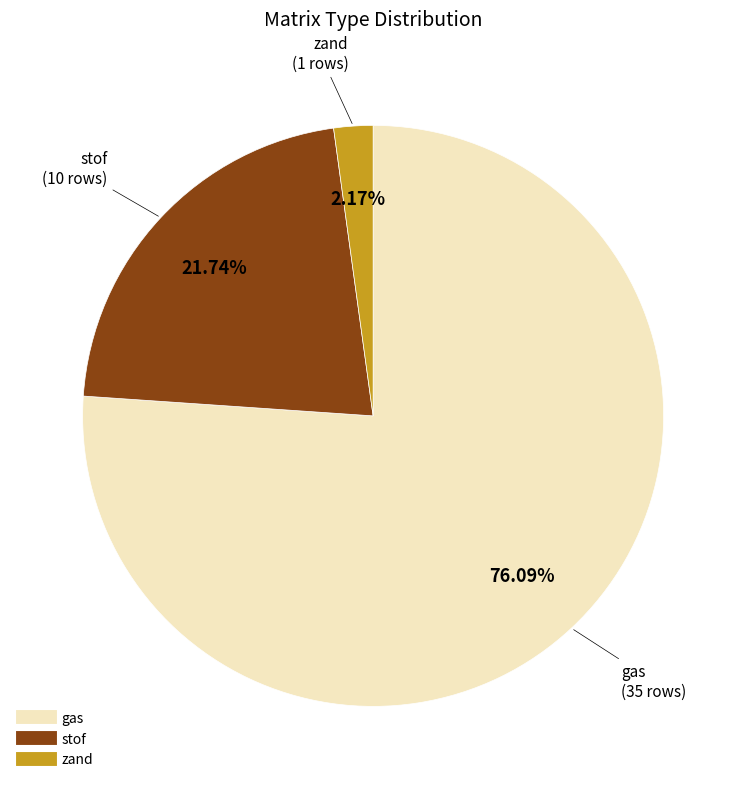

Rank the categories by value from lowest to highest.

zand, stof, gas